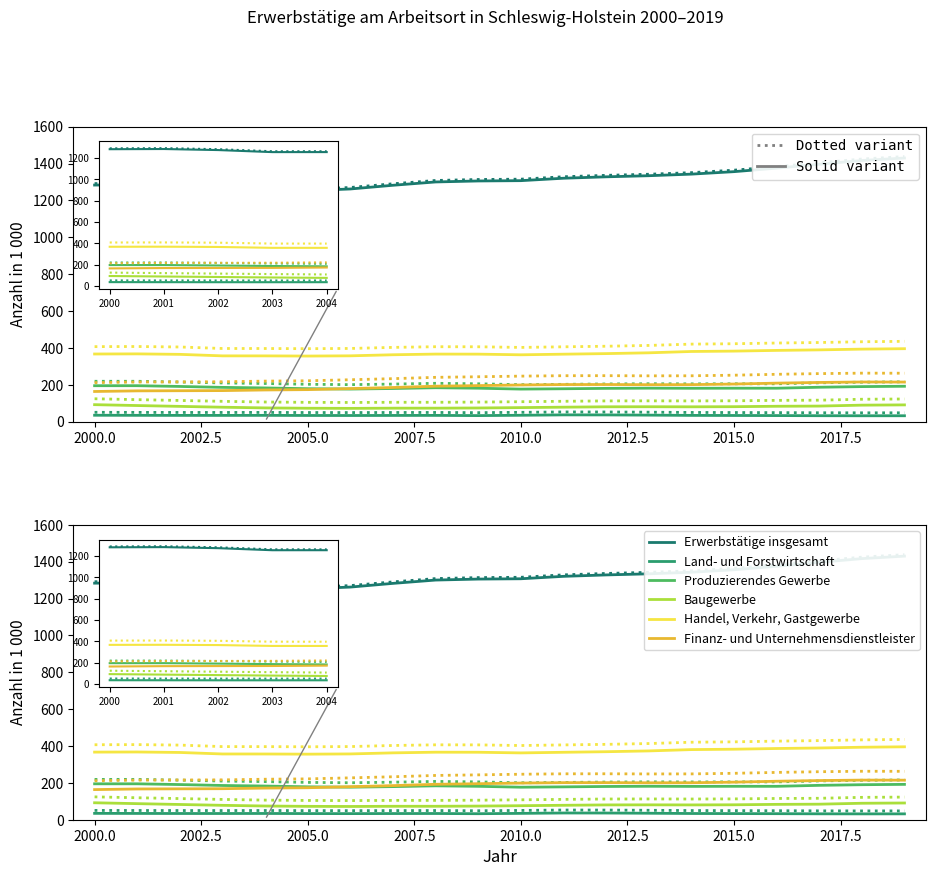

True or false: Handel, Verkehr, Gastgewerbe and Erwerbstätige insgesamt cross at least once.

False